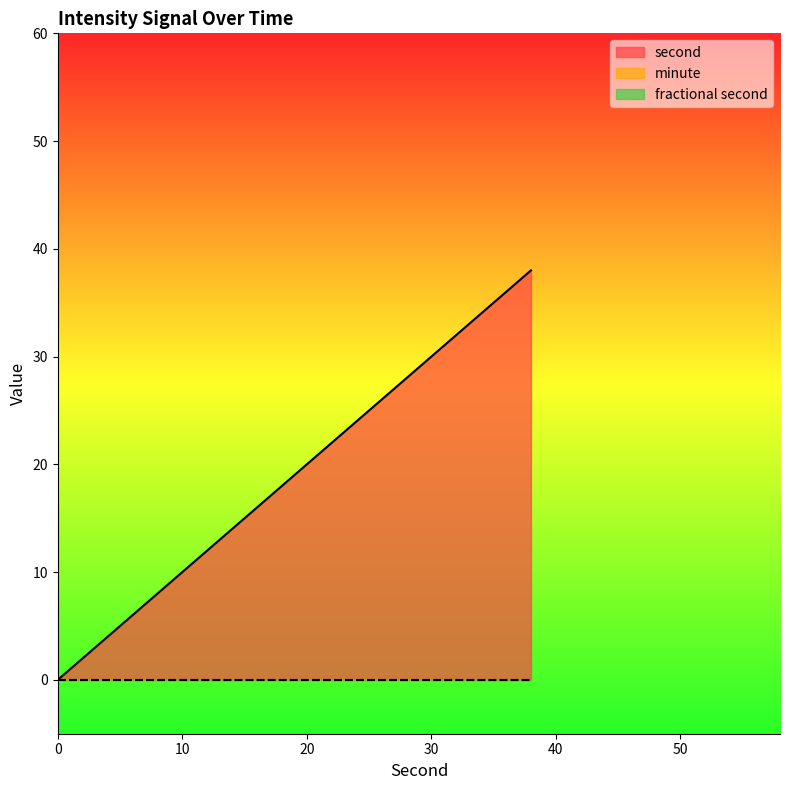

Reading right to left, extract all data points from this chart.

second: 38=38	36=36	34=34	32=32	30=30	28=28	26=26	24=24	22=22	20=20	18=18	16=16	14=14	12=12	10=10	8=8	6=6	4=4	2=2	0=0
minute: 38=0	36=0	34=0	32=0	30=0	28=0	26=0	24=0	22=0	20=0	18=0	16=0	14=0	12=0	10=0	8=0	6=0	4=0	2=0	0=0
fractional second: 38=0	36=0	34=0	32=0	30=0	28=0	26=0	24=0	22=0	20=0	18=0	16=0	14=0	12=0	10=0	8=0	6=0	4=0	2=0	0=0